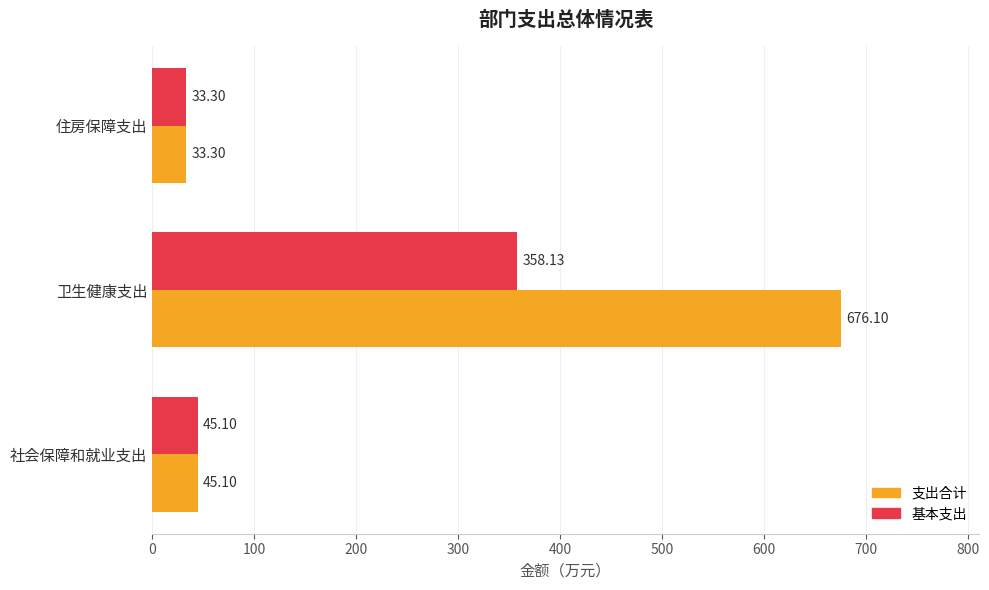

Which series has the largest total across all categories?

支出合计